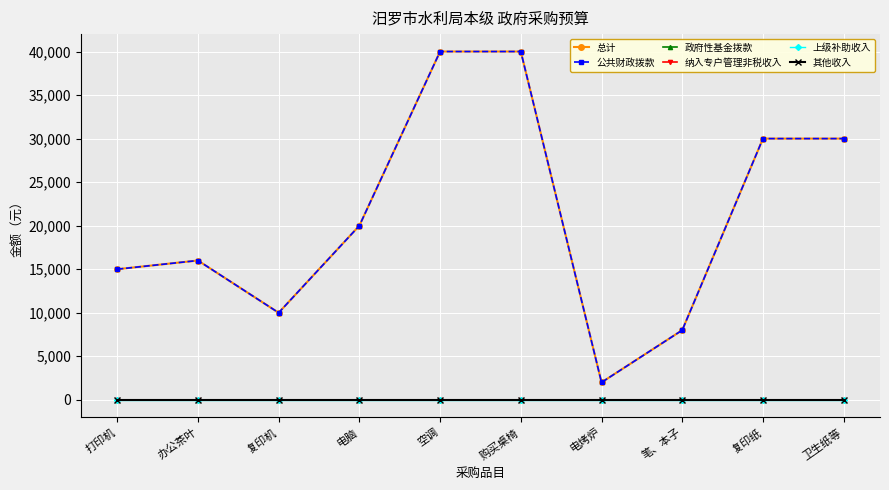

True or false: 上级补助收入 and 纳入专户管理非税收入 cross at least once.

False